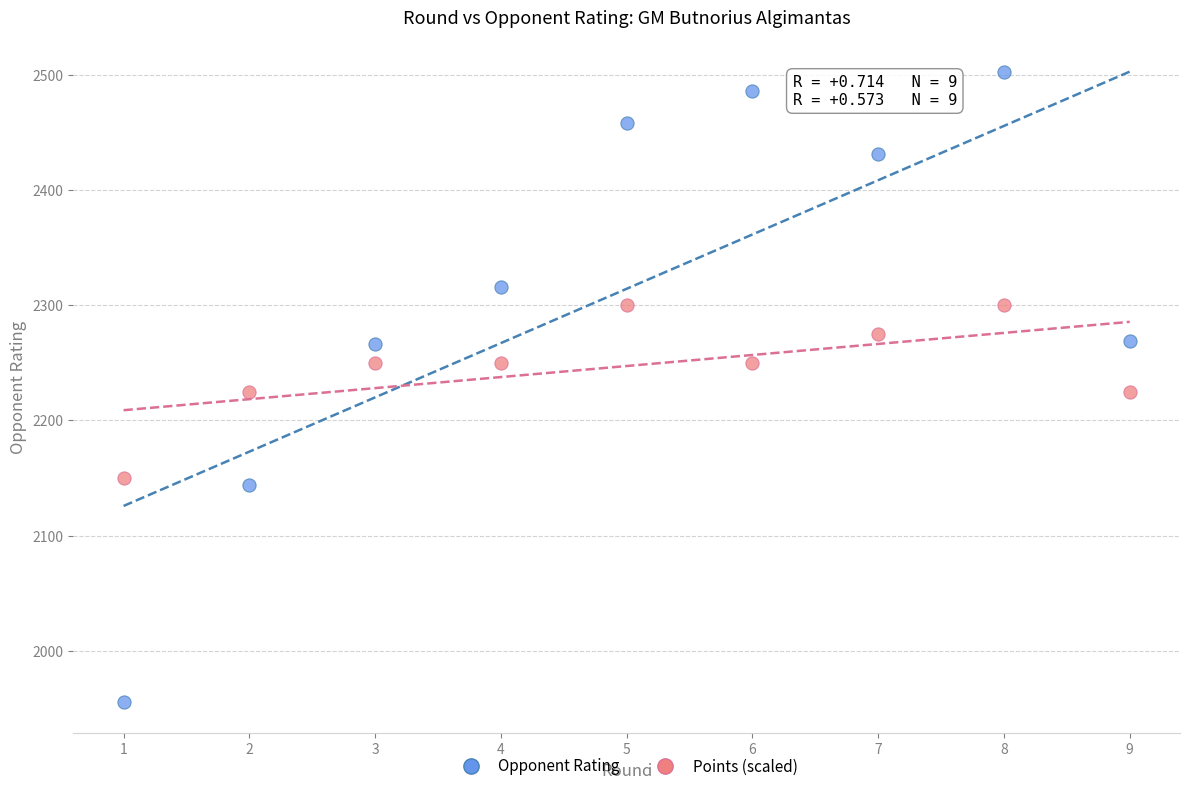

Which series has the largest Y range (max minus min)?

Opponent Rating